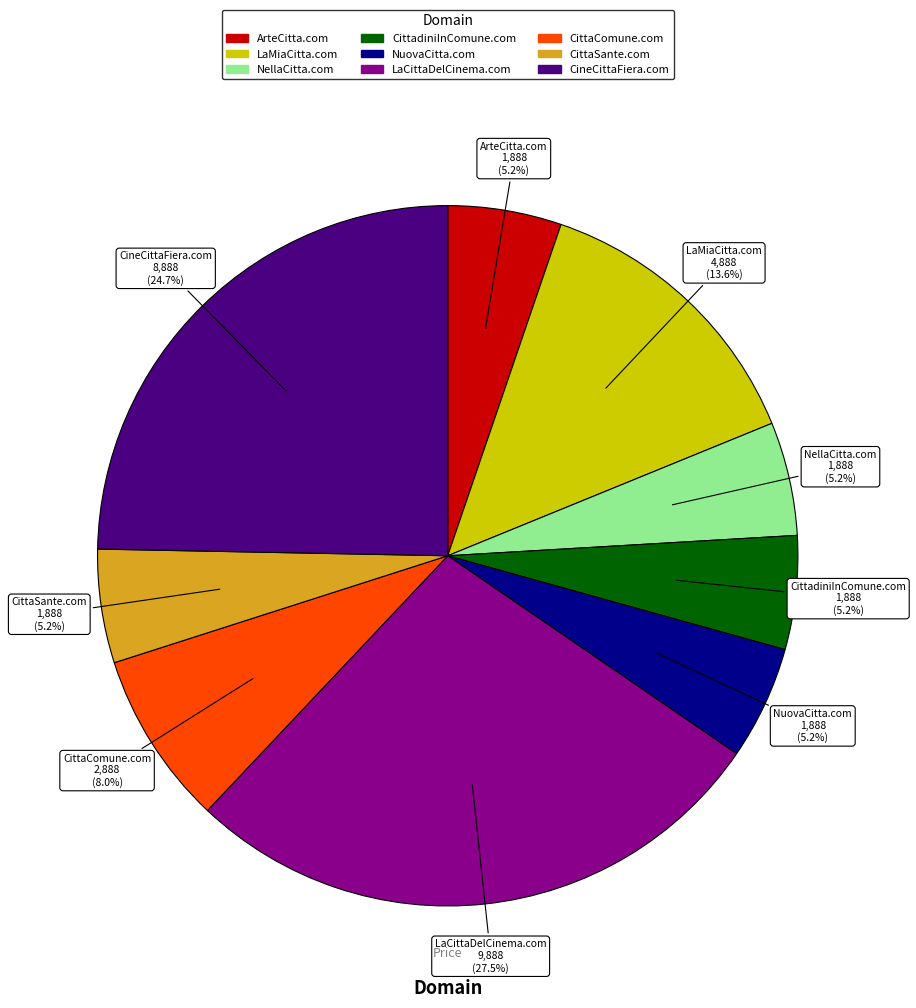

The NuovaCitta.com slice represents 5% of the pie. True or false?

True